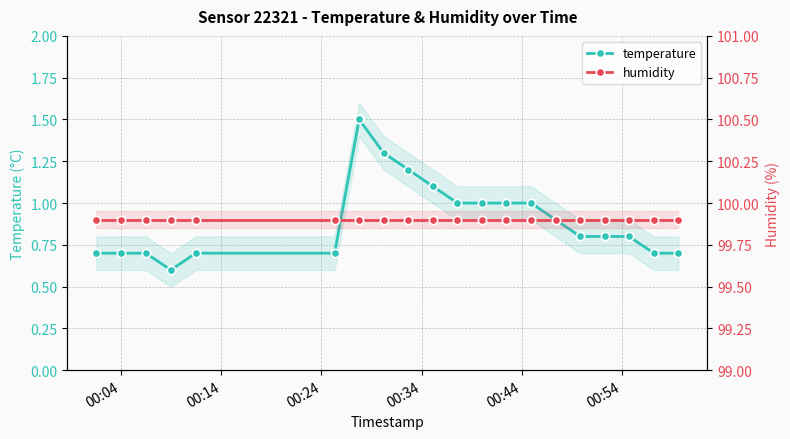

What is the maximum value shown in the chart?

99.9